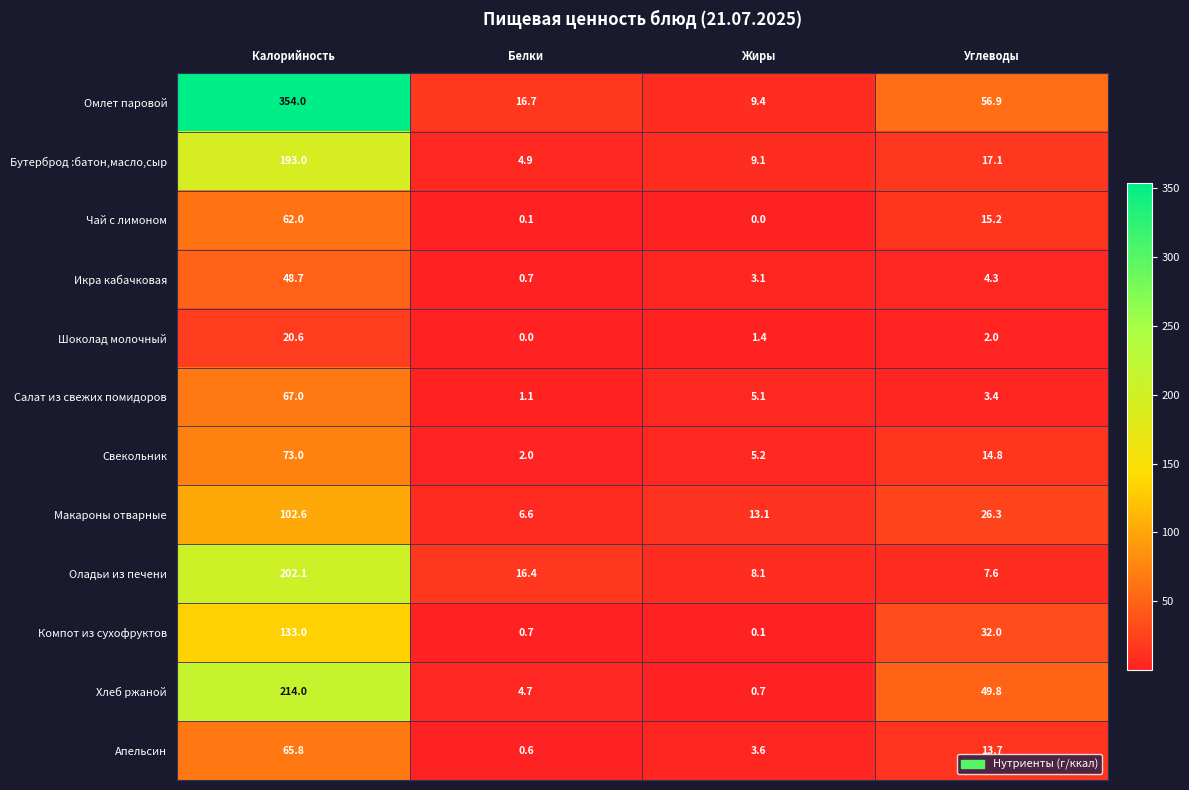

Which series has the largest range (max minus min)?

Омлет паровой